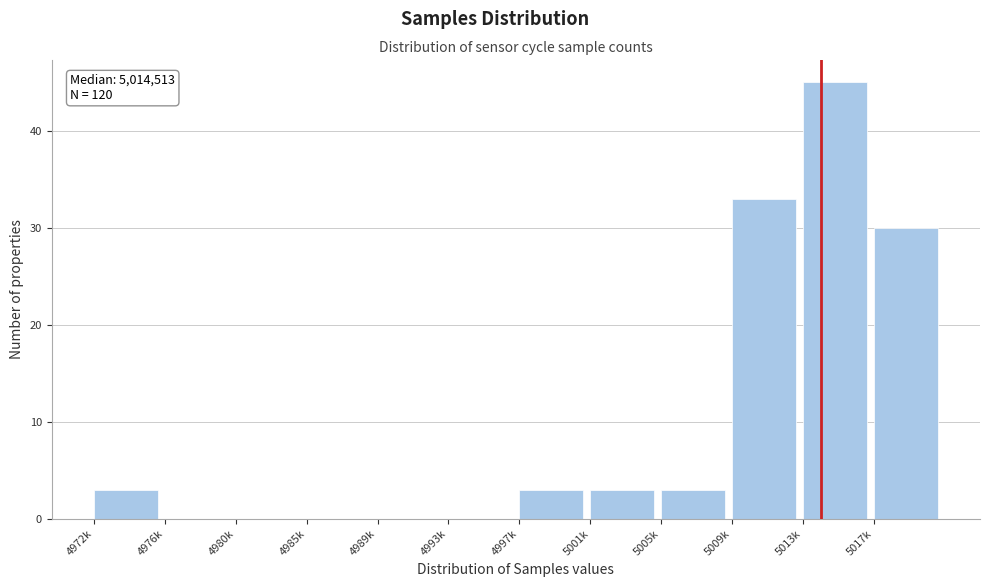

Reading left to right, transcribe all the data shown in this chart.

4972k=3	4976k=0	4980k=0	4985k=0	4989k=0	4993k=0	4997k=3	5001k=3	5005k=3	5009k=33	5013k=45	5017k=30